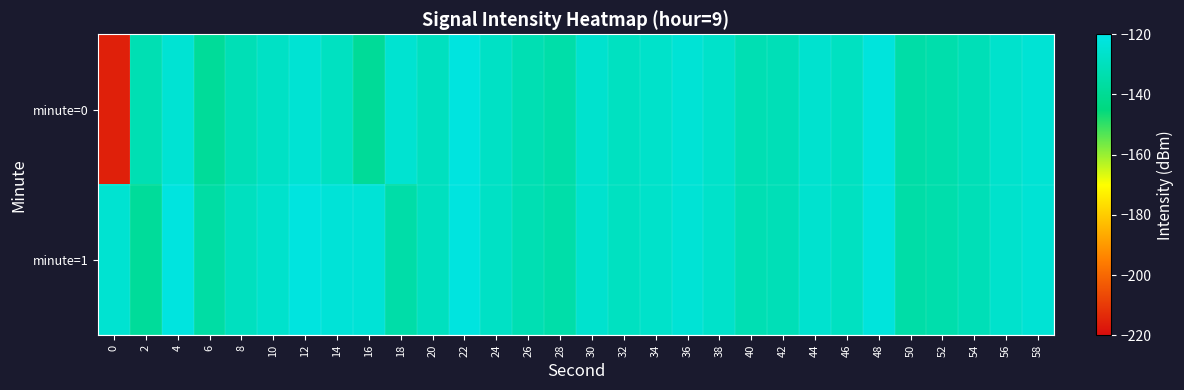

What is the maximum value shown in the chart?

-121.5